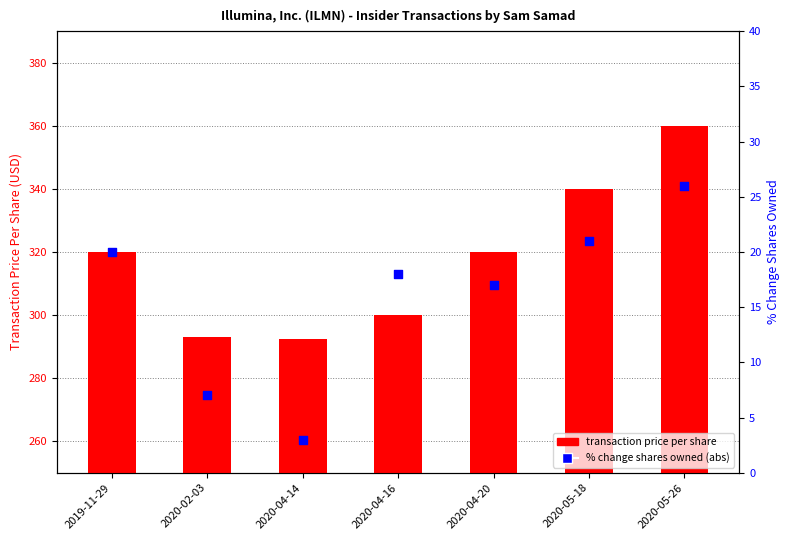

Which series has the widest spread of Y values?

transaction price per share